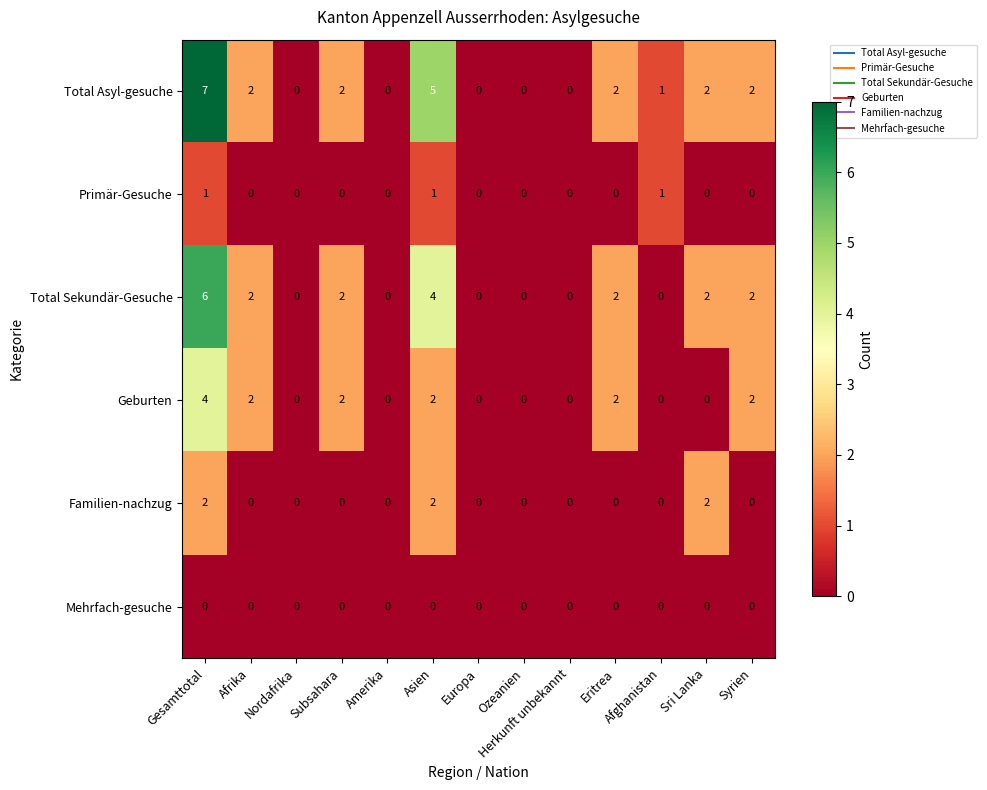

Count the Primär-Gesuche values in the range 0 to 1.

13